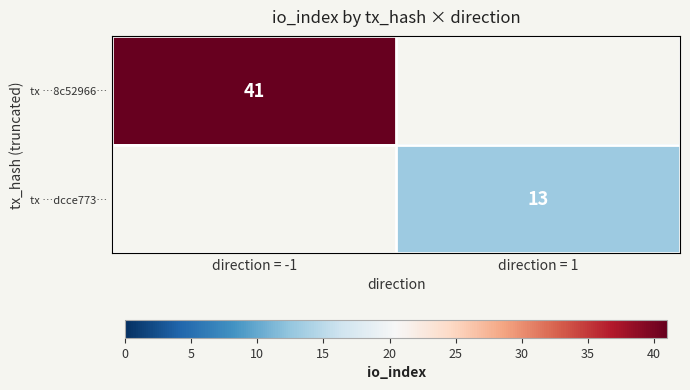

Is it true that tx …dcce773… equals 13 at direction = 1?

True